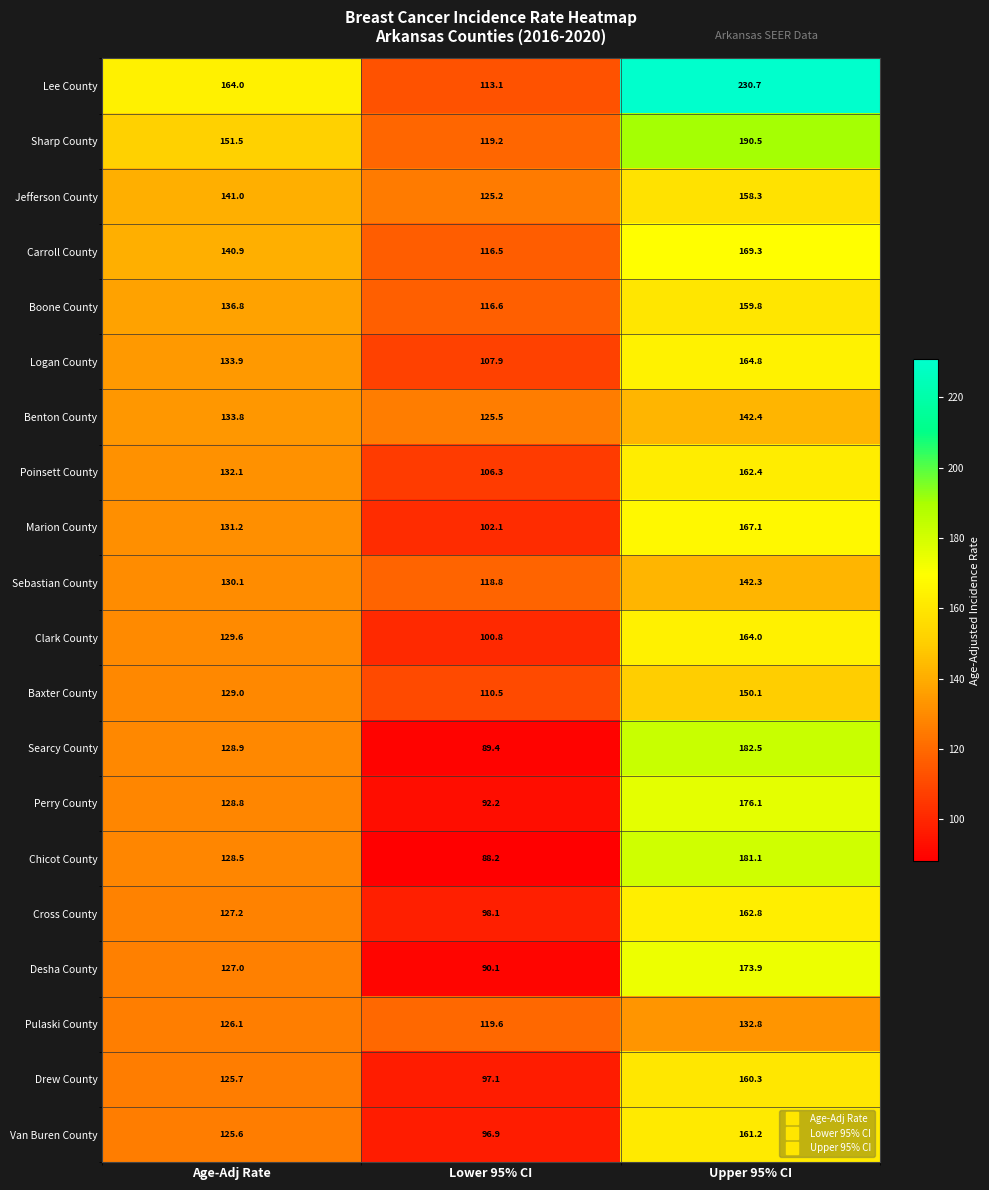

Between Age-Adj Rate and Upper 95% CI, which series saw the biggest shift?

Lee County